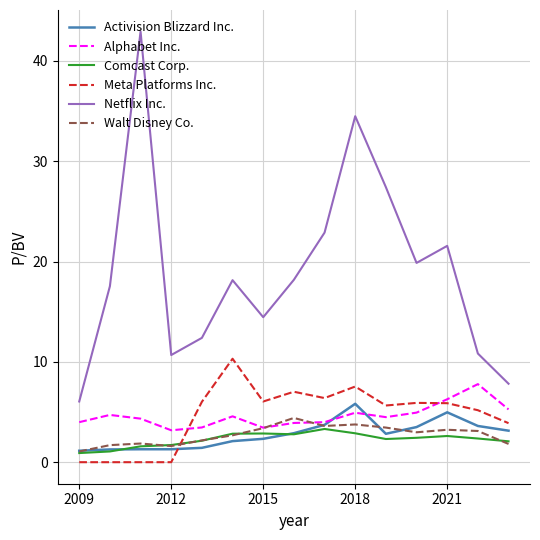

What are all the series names shown in the legend?

Activision Blizzard Inc., Alphabet Inc., Comcast Corp., Meta Platforms Inc., Netflix Inc., Walt Disney Co.